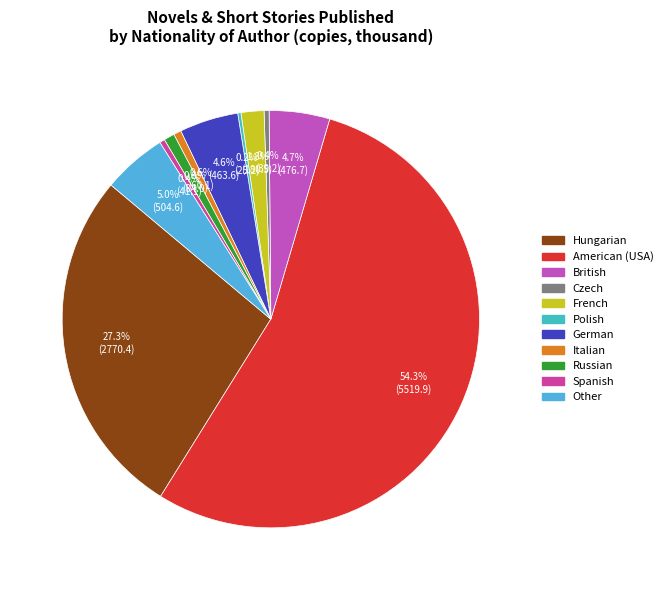

The Hungarian slice represents 36% of the pie. True or false?

False